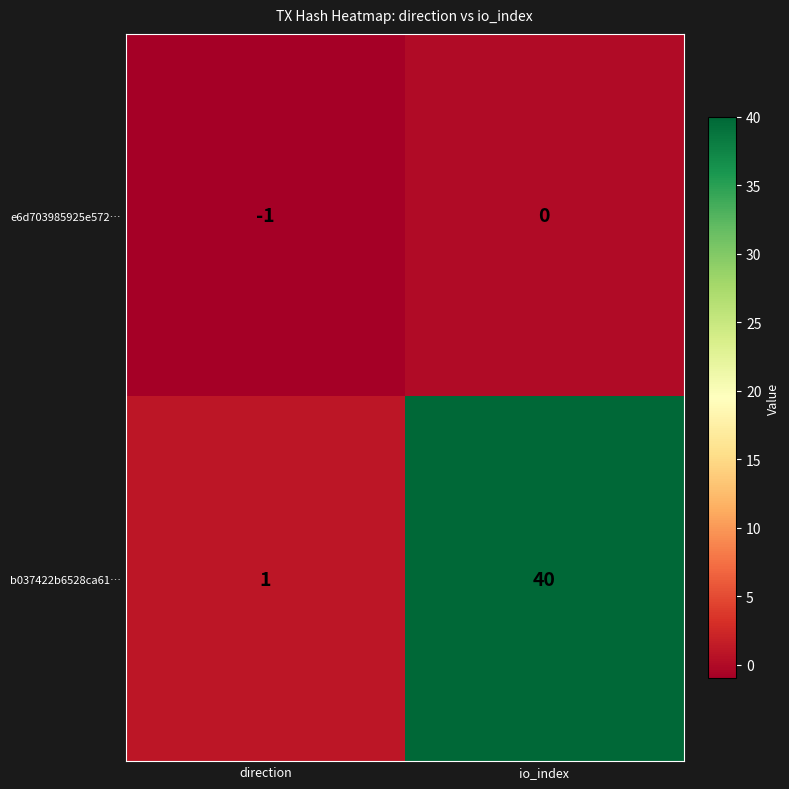

Which series has the largest total across all categories?

b037422b6528ca61…